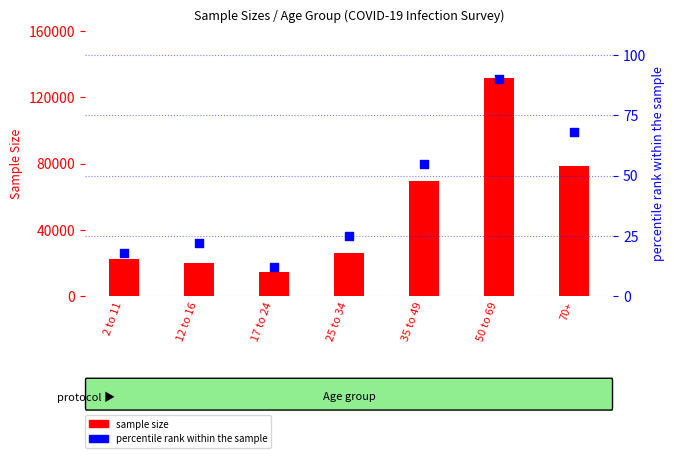

What is the total value across all series at 70+?

78564